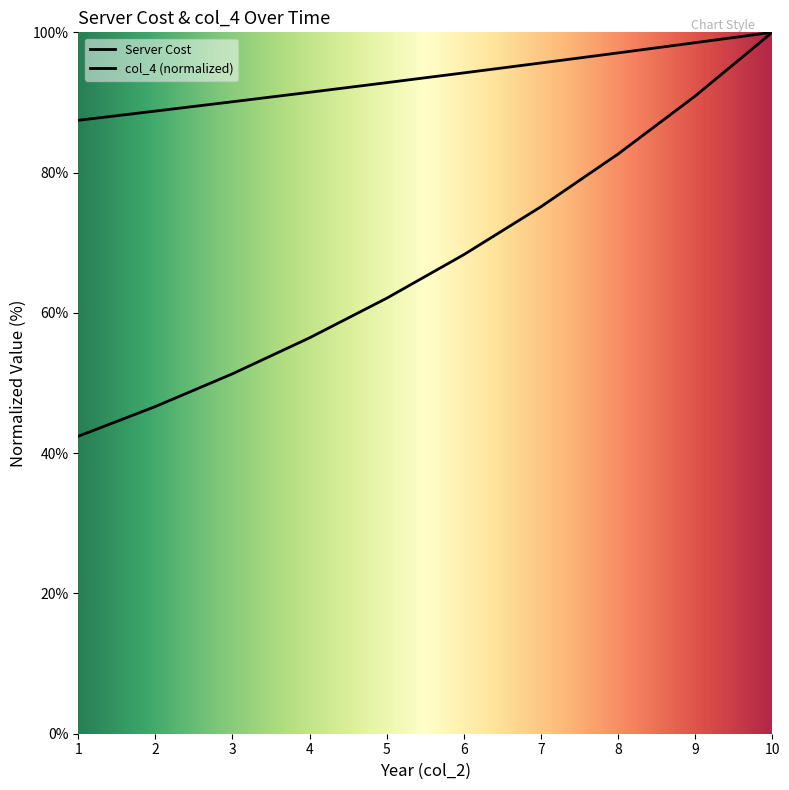

The col_4 series shows 163.3 at 10. True or false?

False